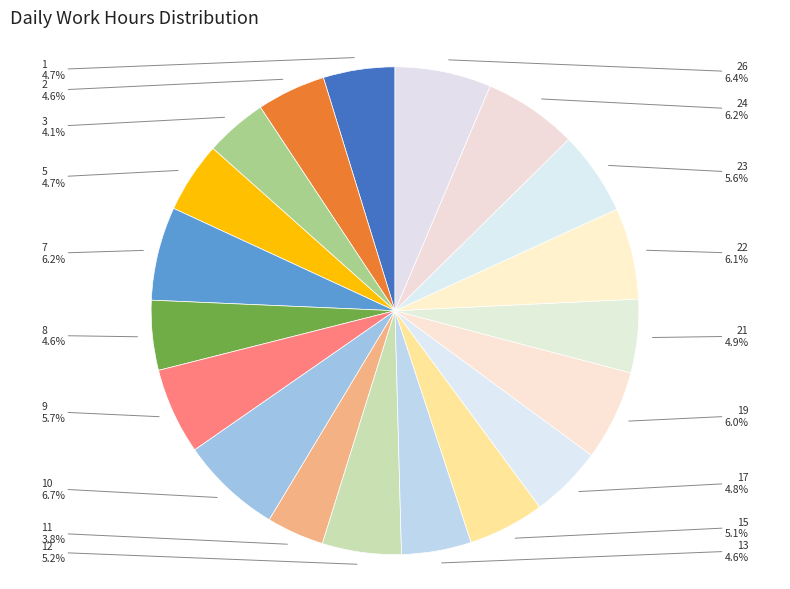

Rank the categories by value from lowest to highest.

11, 3, 2, 8, 13, 5, 1, 17, 21, 15, 12, 23, 9, 19, 22, 7, 24, 26, 10